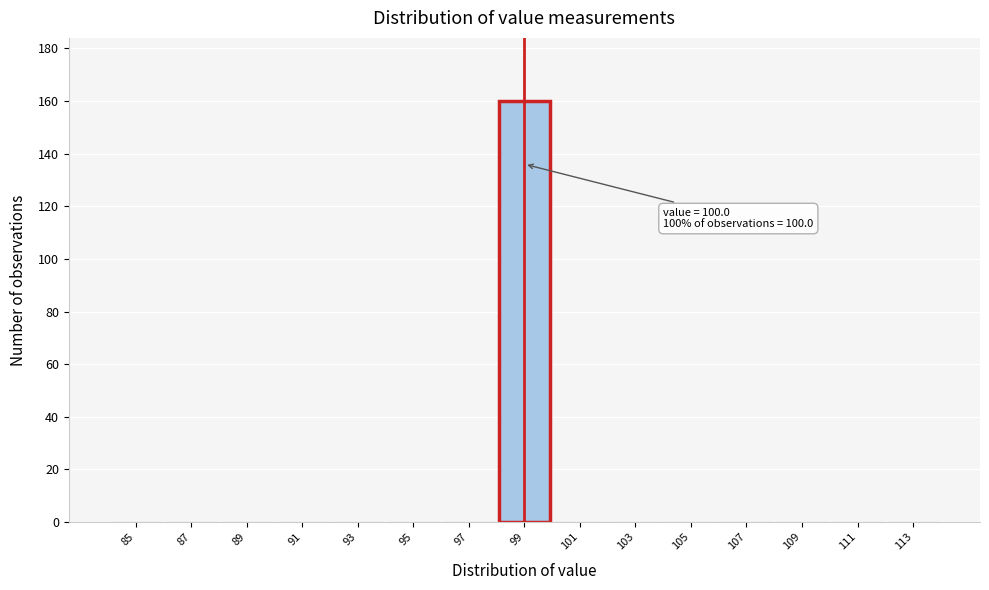

Reading left to right, extract all data points from this chart.

85=0	87=0	89=0	91=0	93=0	95=0	97=0	99=160	101=0	103=0	105=0	107=0	109=0	111=0	113=0